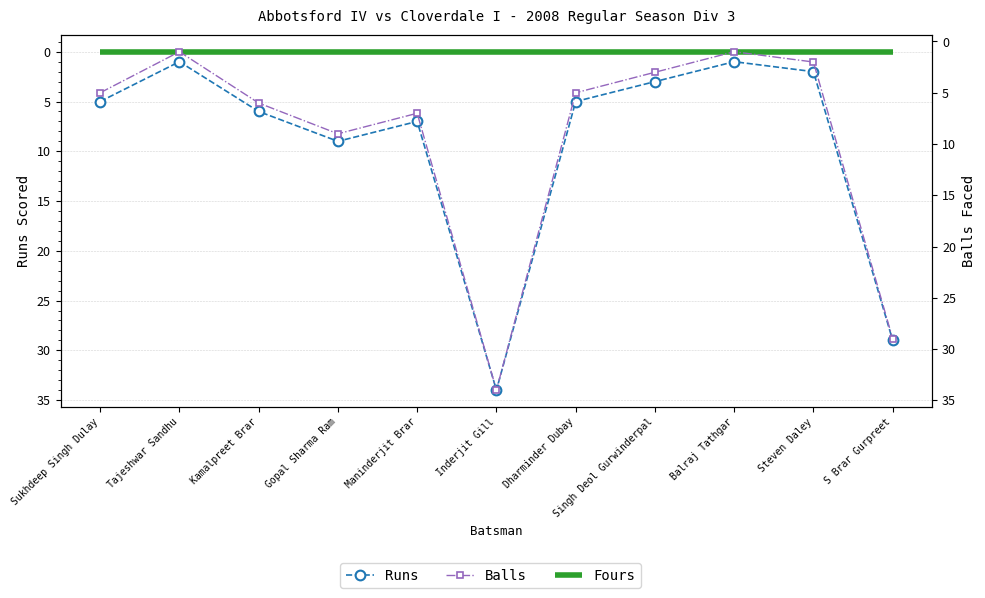

The value of Fours at Sukhdeep Singh Dulay is 0. True or false?

True